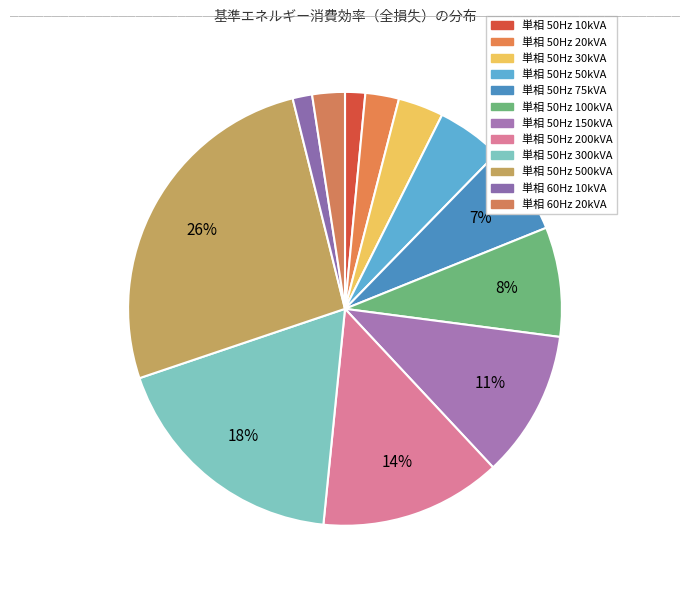

Which category has the biggest portion of the pie?

油入変圧器標準仕様 / 単相 / 50Hz / 500kVA